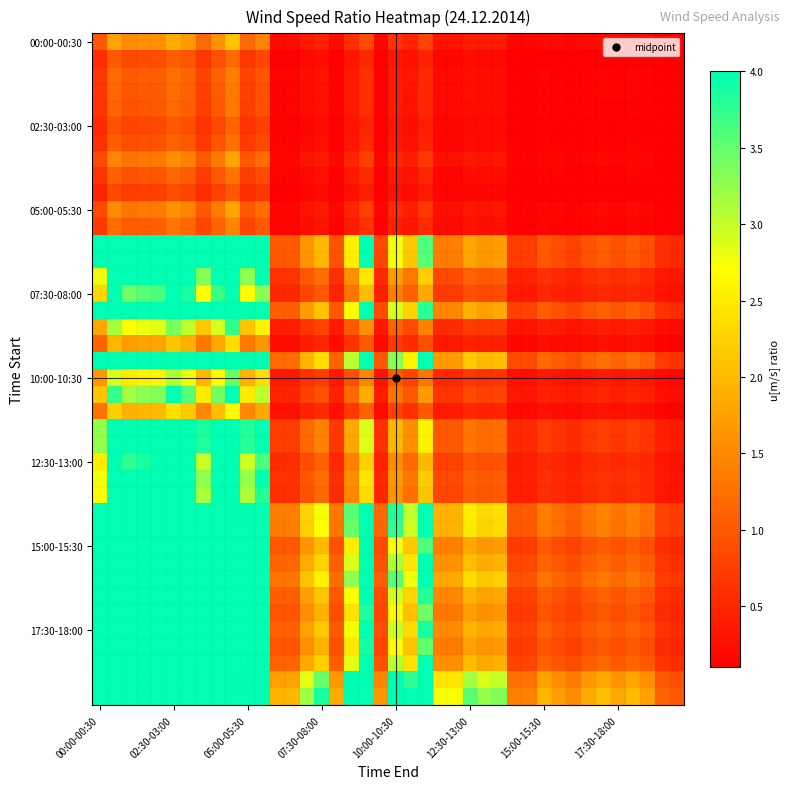

At how many categories does at least one series exceed 9?

11